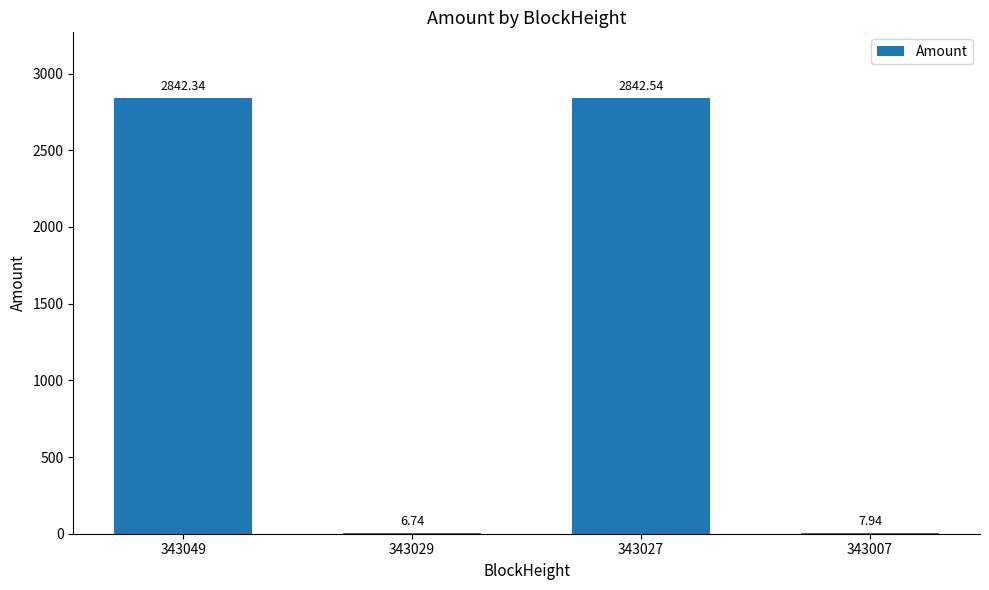

How many values exceed 2842?

2